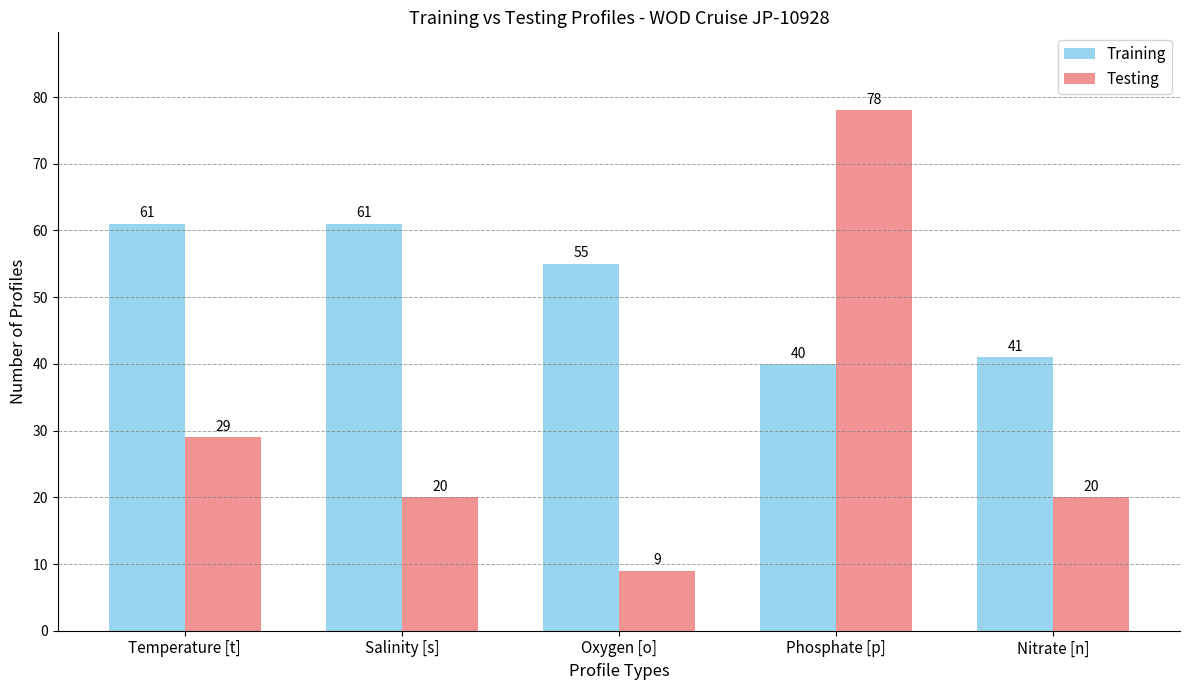

Read the Testing value at Phosphate [p], to the nearest 5.

80